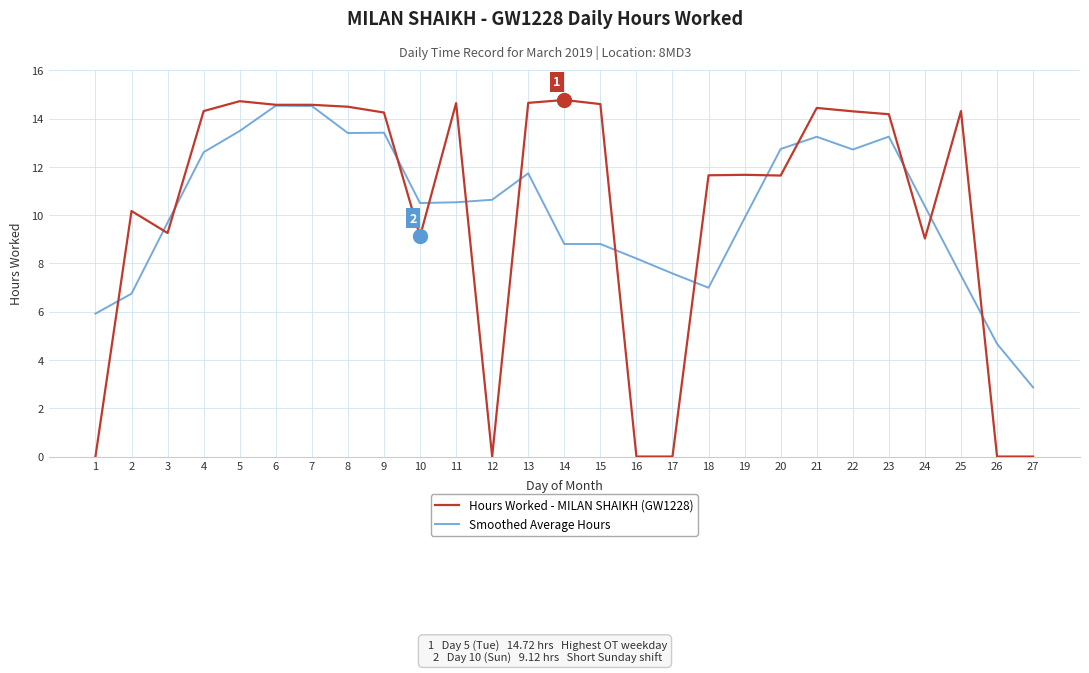

The Hours Worked - MILAN SHAIKH (GW1228) series shows 14.7 at 13. True or false?

True